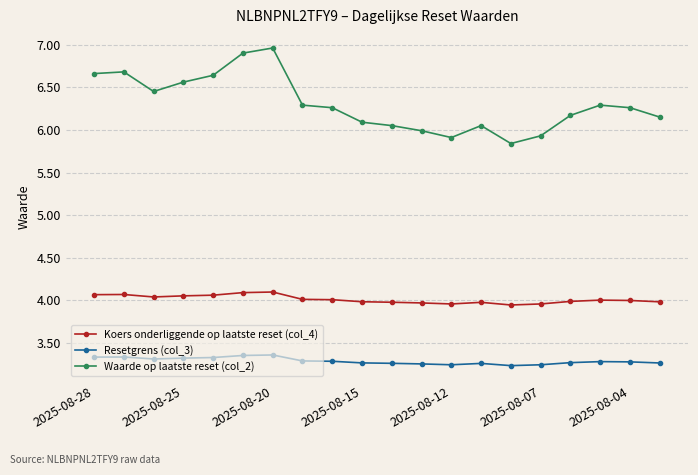

What is the difference between the second highest and minimum values in the Koers onderliggende op laatste reset (col_4) series?

0.1